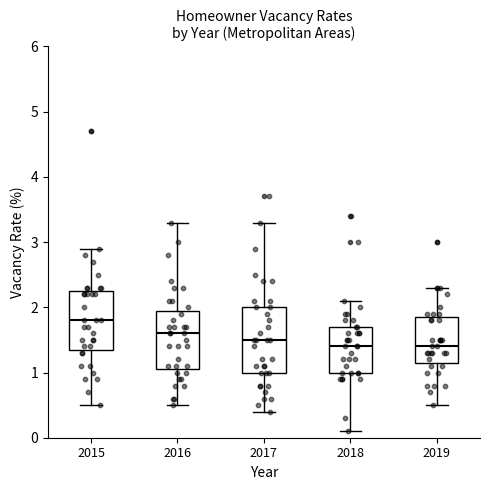

Reading left to right, read every box against the y-axis: the position of its median line, the range the box covers, and the ends of its whiskers. The values are not printed on the chart, so give them approximately, as read against the axis.

2015: median 1.8, box 1.4 to 2.3, whiskers 0.5 to 2.9
2016: median 1.6, box 1.1 to 2.0, whiskers 0.5 to 3.3
2017: median 1.5, box 1.0 to 2.0, whiskers 0.4 to 3.3
2018: median 1.4, box 1.0 to 1.7, whiskers 0.1 to 2.1
2019: median 1.4, box 1.2 to 1.9, whiskers 0.5 to 2.3